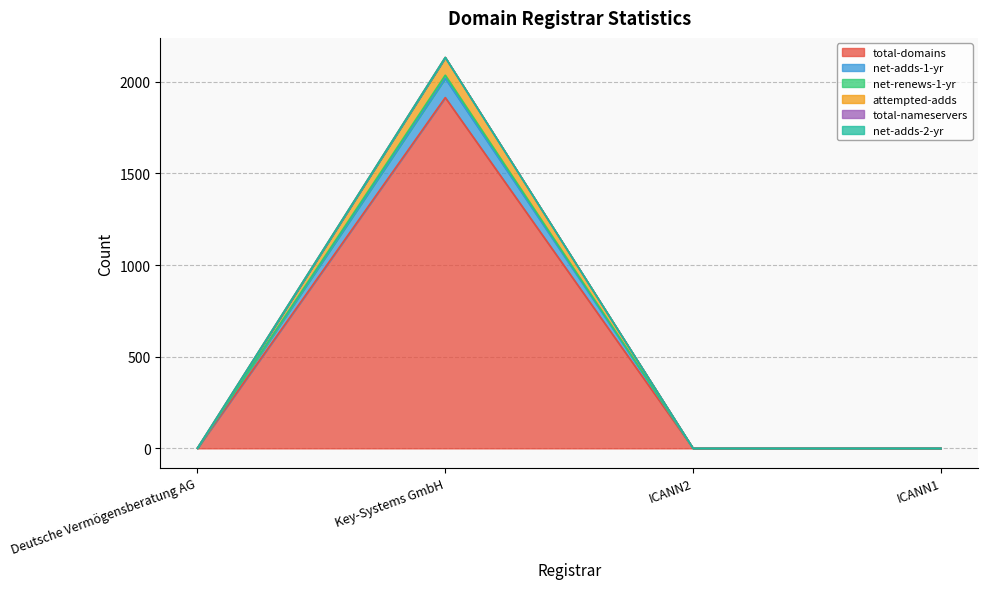

True or false: net-adds-1-yr and net-renews-1-yr intersect in this chart.

False